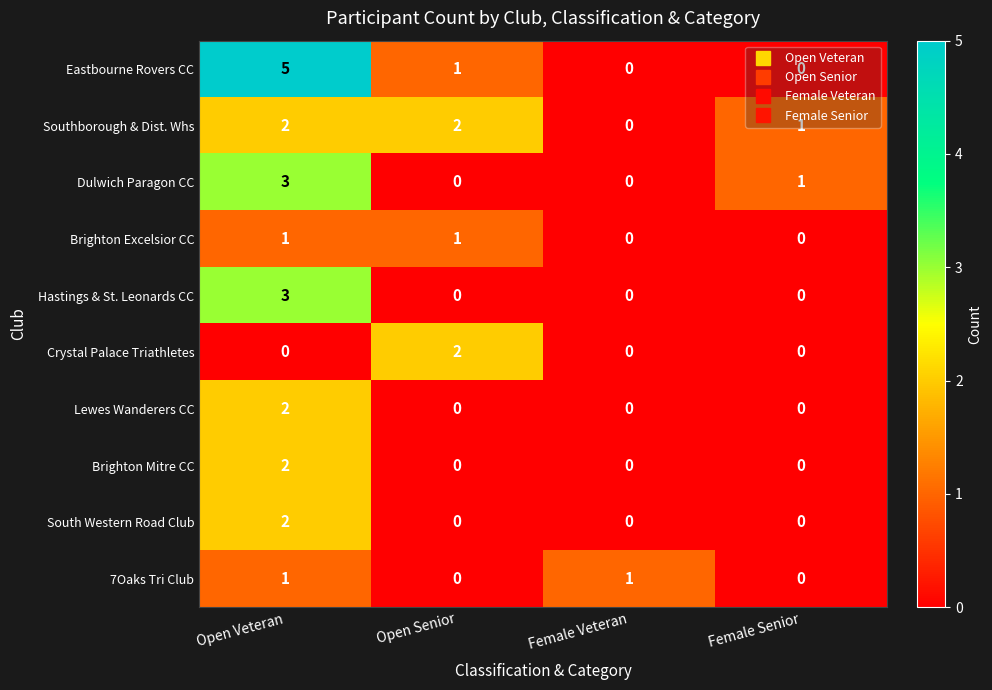

What is the total value across all series at Open Veteran?

21